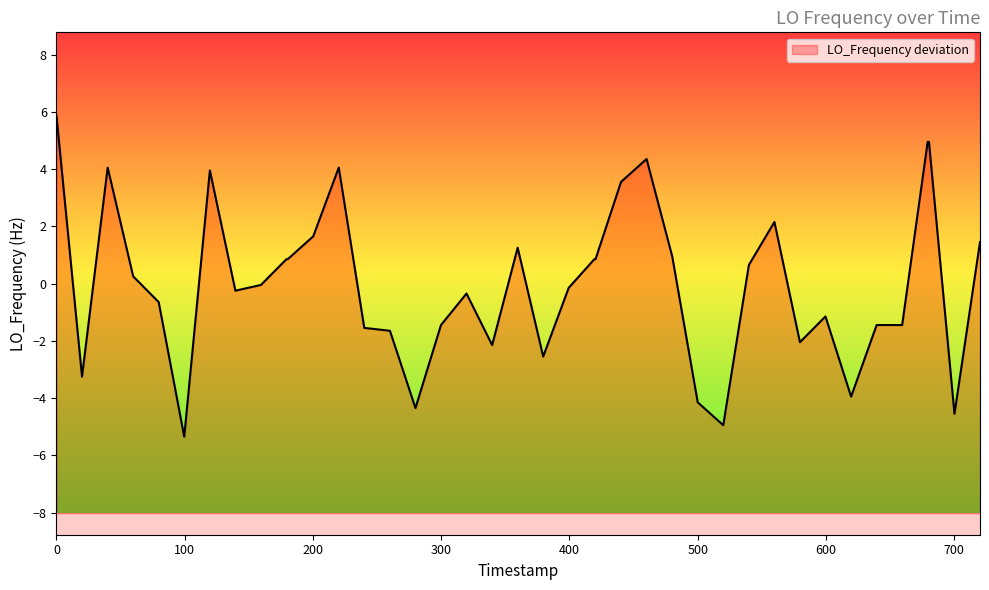

Which label corresponds to the smallest value in the chart?

1460610115.3